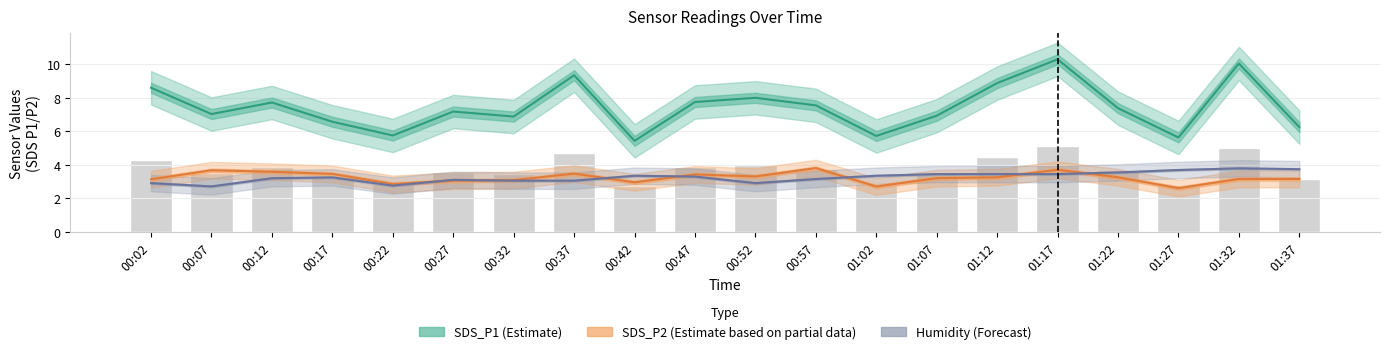

What is the highest value of the SDS_P1 (Estimate) series?

10.3